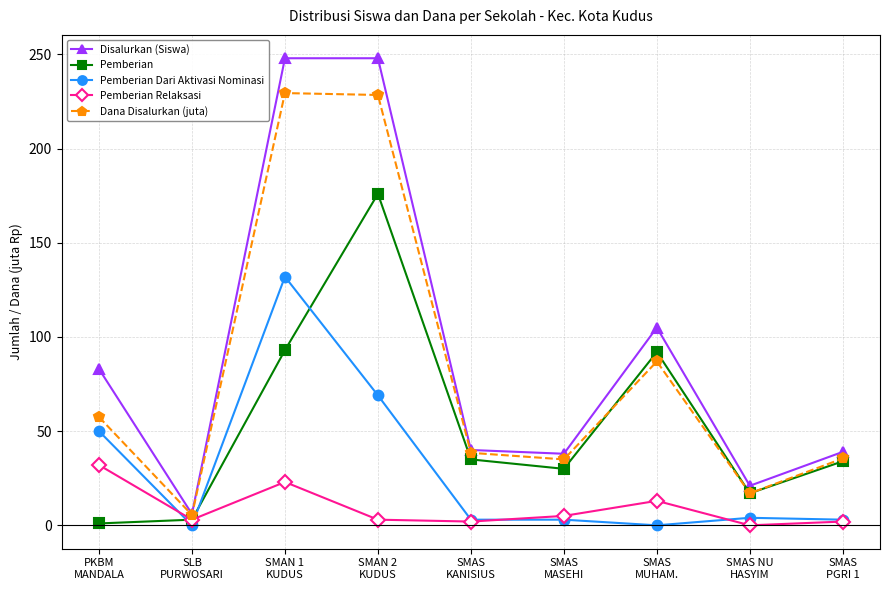

List the series in order of their peak value, highest first.

Disalurkan (Siswa), Dana Disalurkan (juta), Pemberian, Pemberian Dari Aktivasi Nominasi, Pemberian Relaksasi